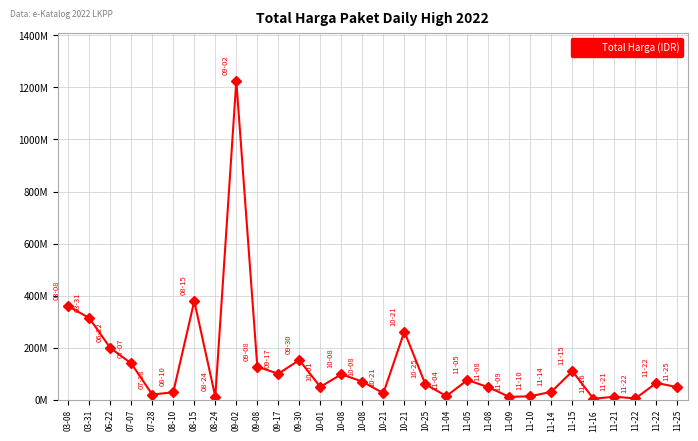

Is it true that the value at 11-09 is 4379774?

False